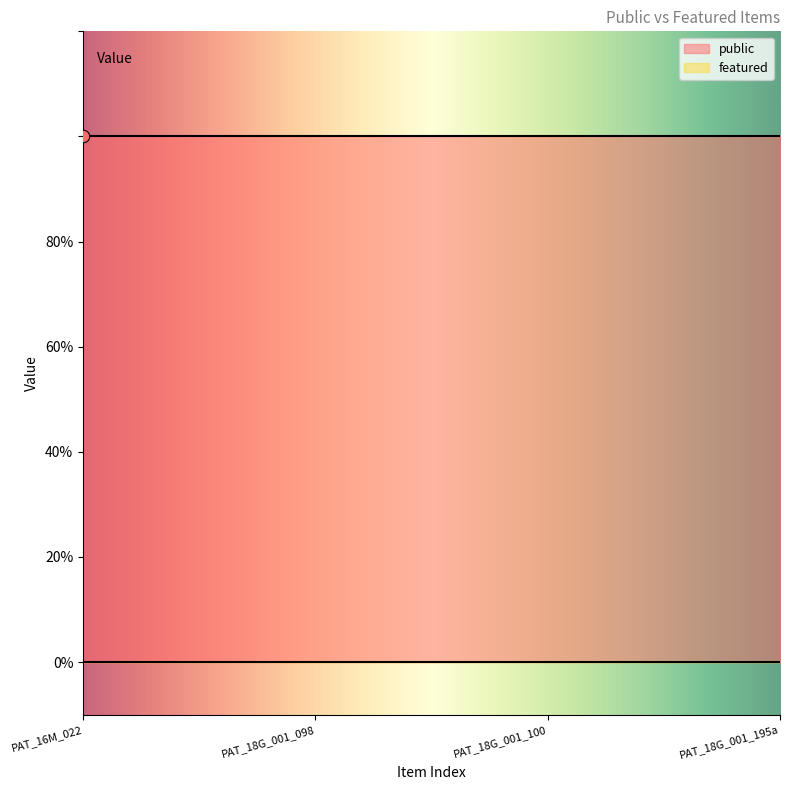

At how many categories does at least one series exceed 0?

4